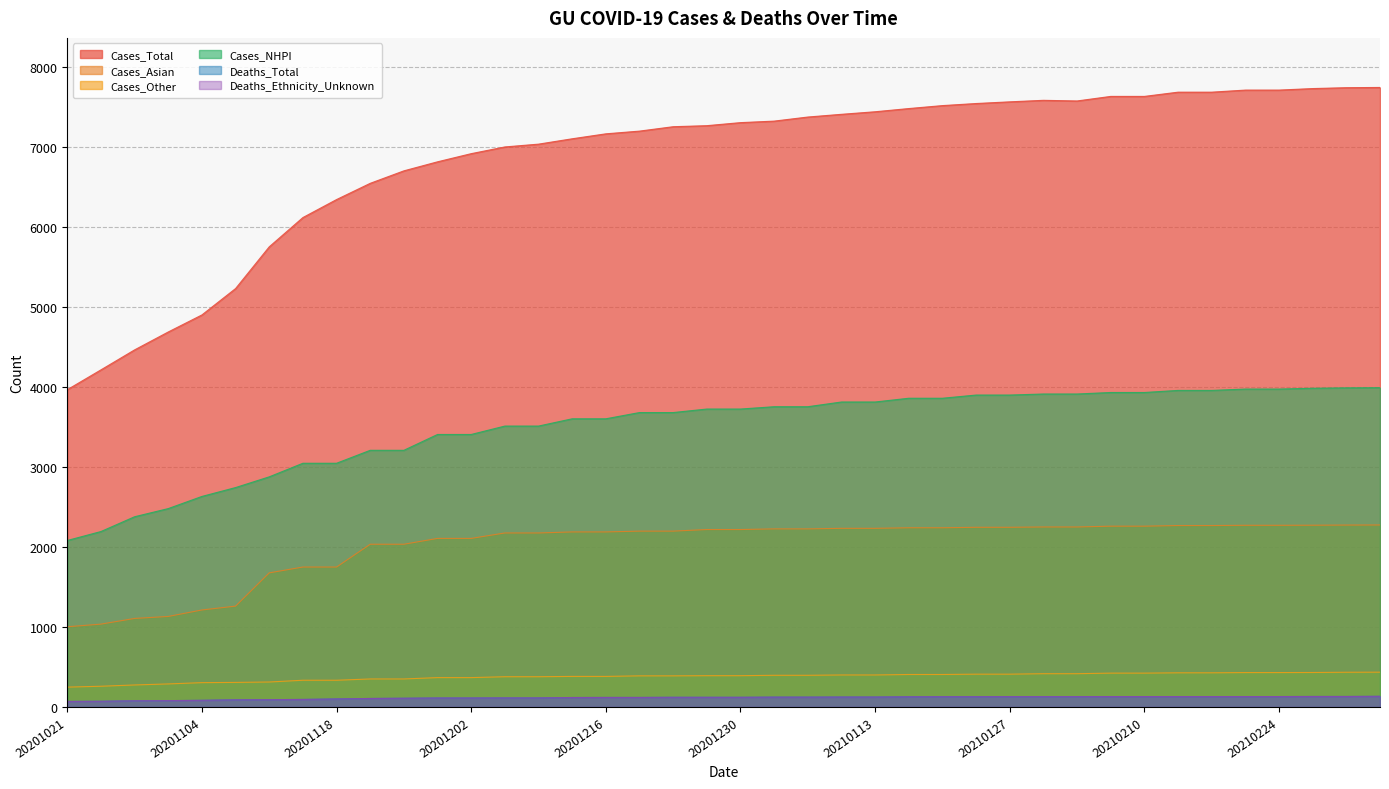

The value of Cases_Total at 20210124 is 12816. True or false?

False